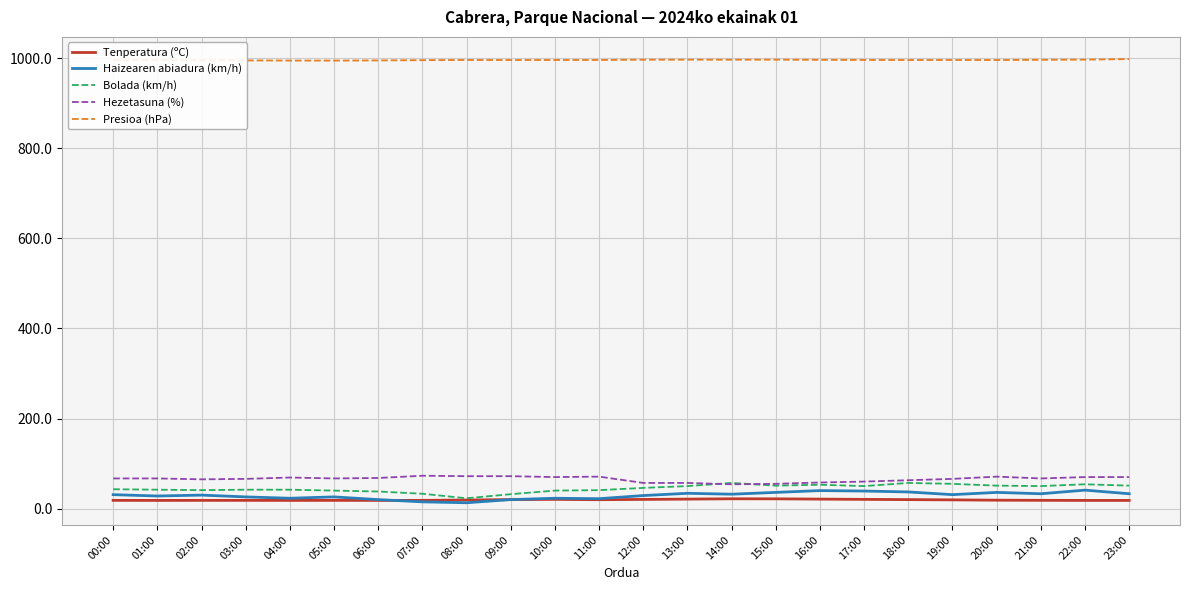

Read the Tenperatura (ºC) value at 05:00.

18.3